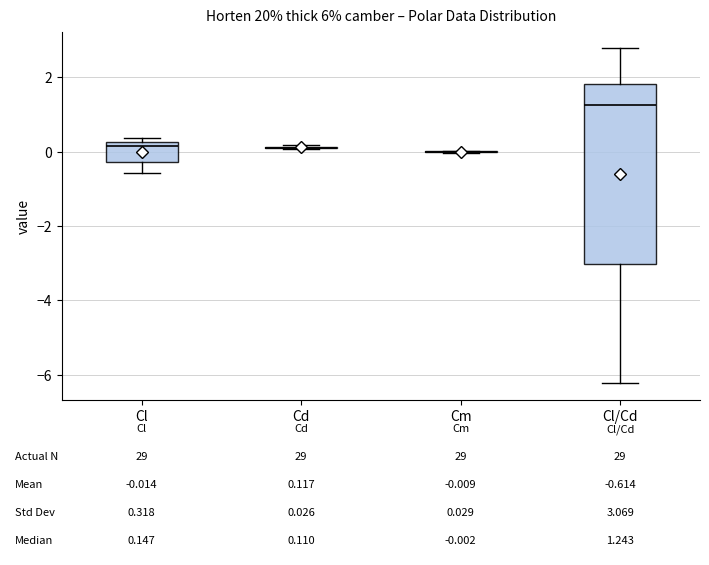

Which box is the tallest, from its lower edge to its upper edge?

Cl/Cd